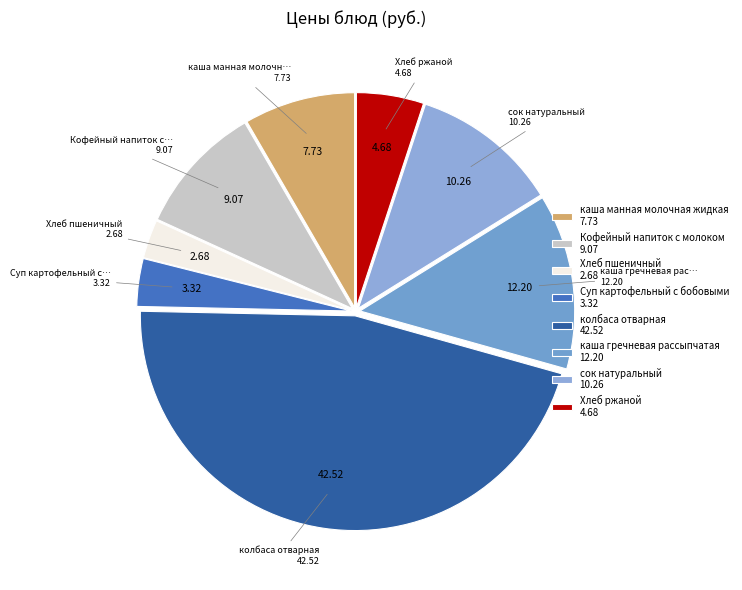

True or false: сок натуральный accounts for 19% of the total.

False